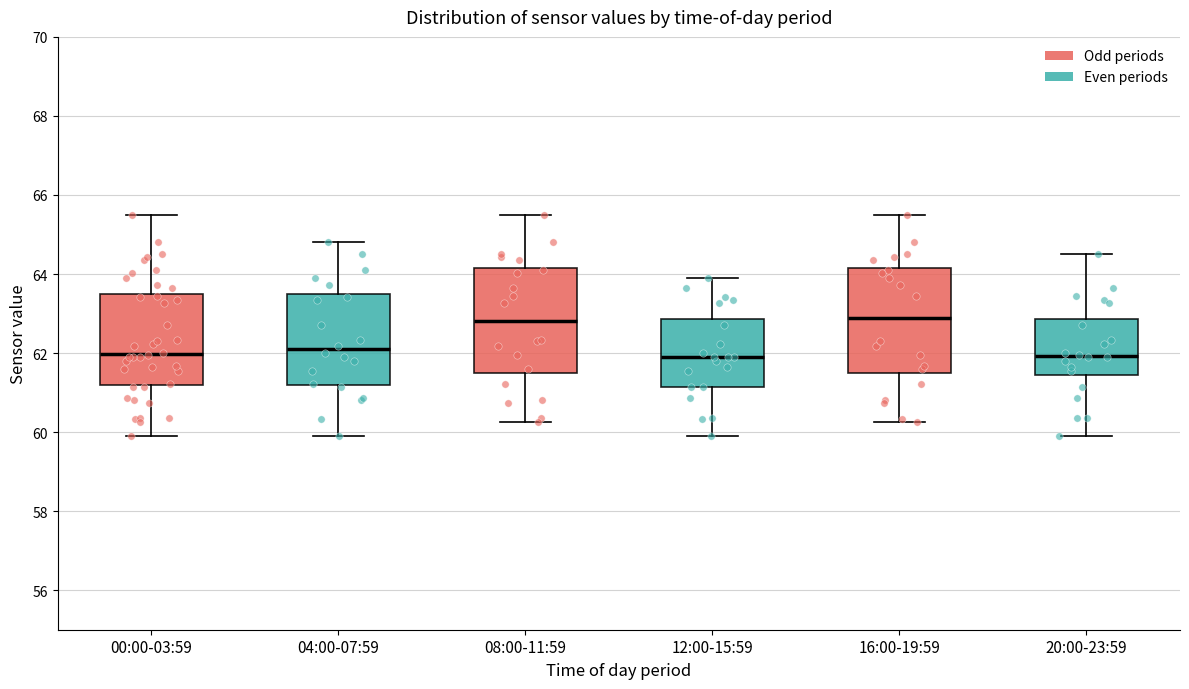

Reading left to right, read every box against the y-axis: the position of its median line, the range the box covers, and the ends of its whiskers. The values are not printed on the chart, so give them approximately, as read against the axis.

00:00-03:59: median 62.0, box 61.2 to 63.4, whiskers 59.8 to 65.6
04:00-07:59: median 62.0, box 61.2 to 63.6, whiskers 59.8 to 64.8
08:00-11:59: median 62.8, box 61.4 to 64.2, whiskers 60.2 to 65.6
12:00-15:59: median 61.8, box 61.2 to 62.8, whiskers 59.8 to 64.0
16:00-19:59: median 62.8, box 61.4 to 64.2, whiskers 60.2 to 65.6
20:00-23:59: median 62.0, box 61.4 to 62.8, whiskers 59.8 to 64.6